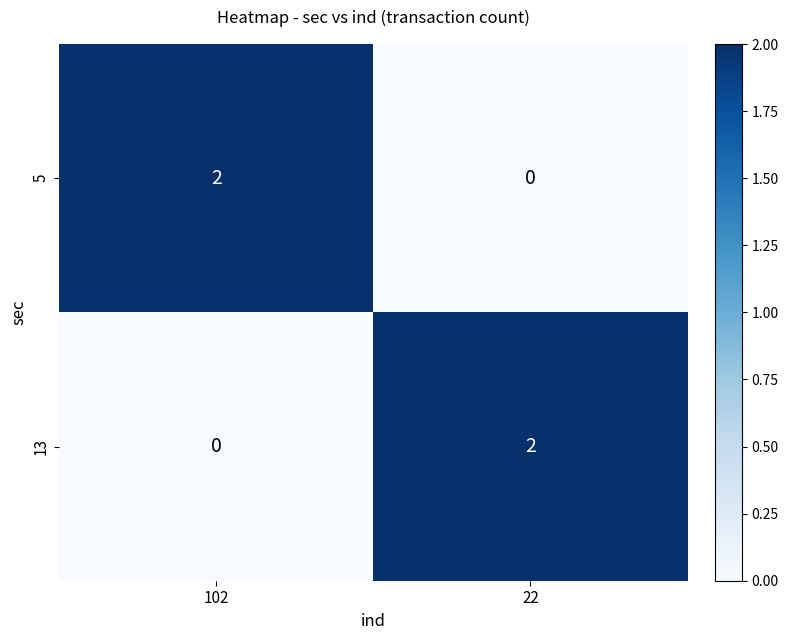

Count the number of categories in the chart.

2